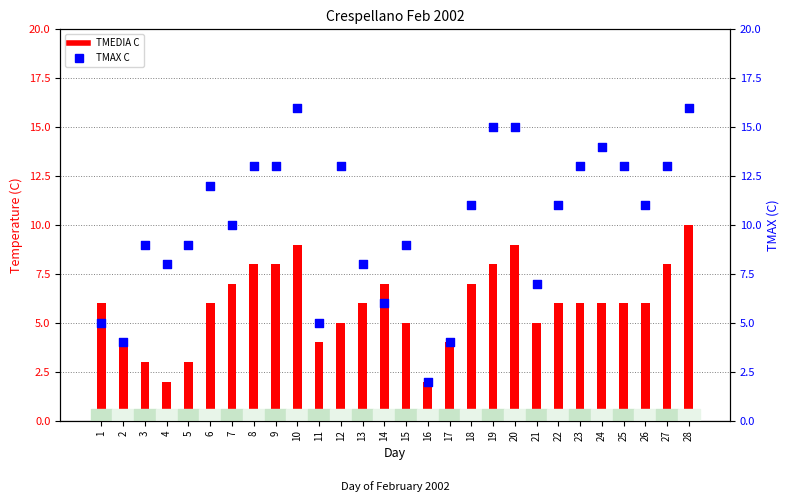

Which series has the largest Y range (max minus min)?

TMAX C